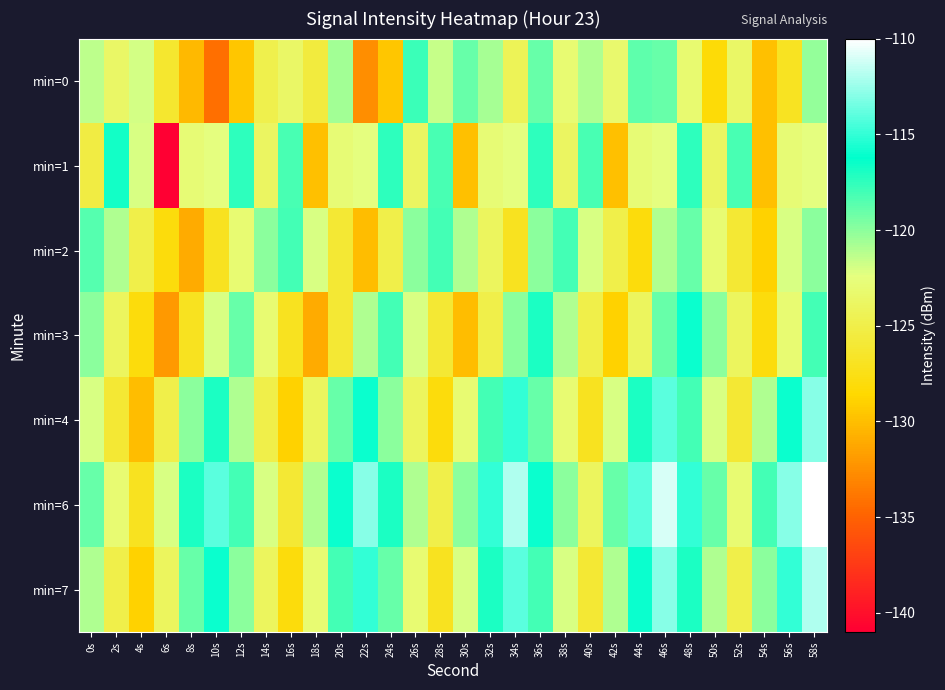

Which category has the lowest value across all series?

6s